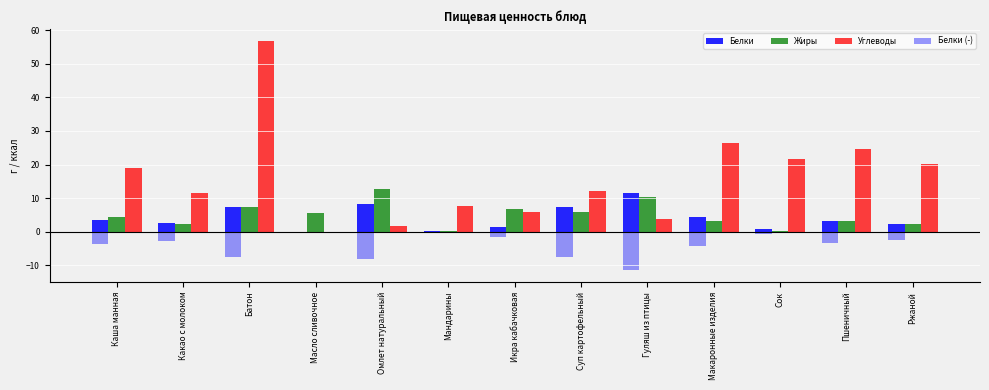

Count the number of data series in this chart.

4